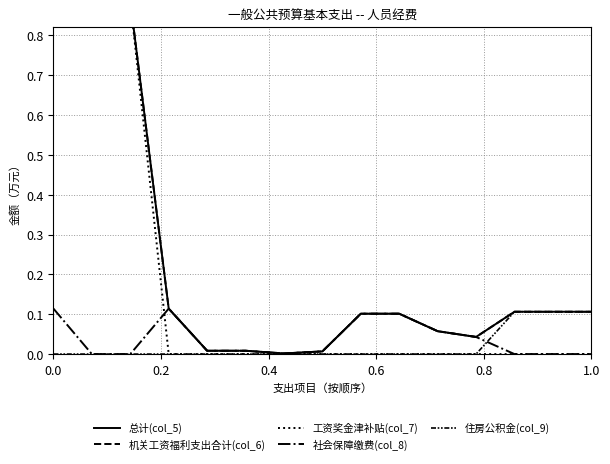

True or false: 机关工资福利支出合计(col_6) has more than 0 interior local peaks.

False